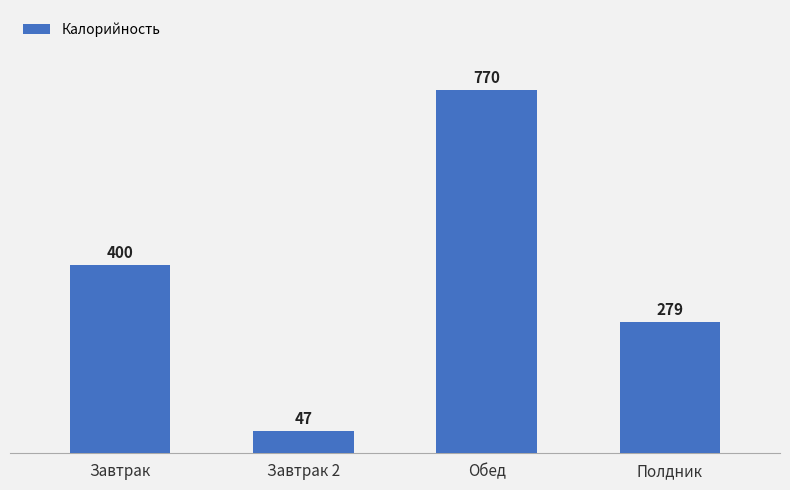

Reading left to right, list all the values displayed in this chart.

400	47	770	279